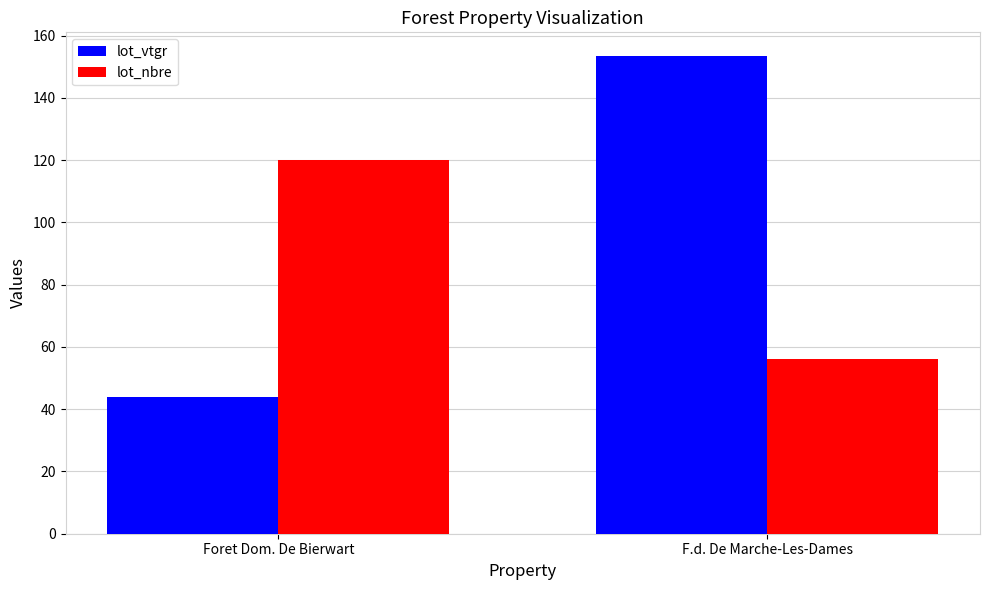

How many distinct data groups are displayed?

2